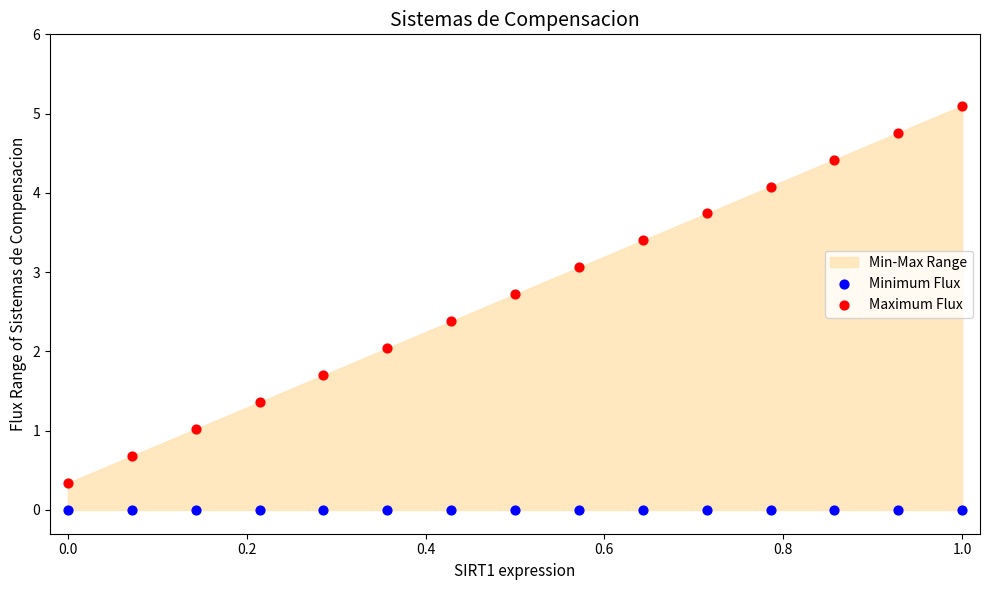

Which series reaches the minimum Y coordinate?

Minimum Flux